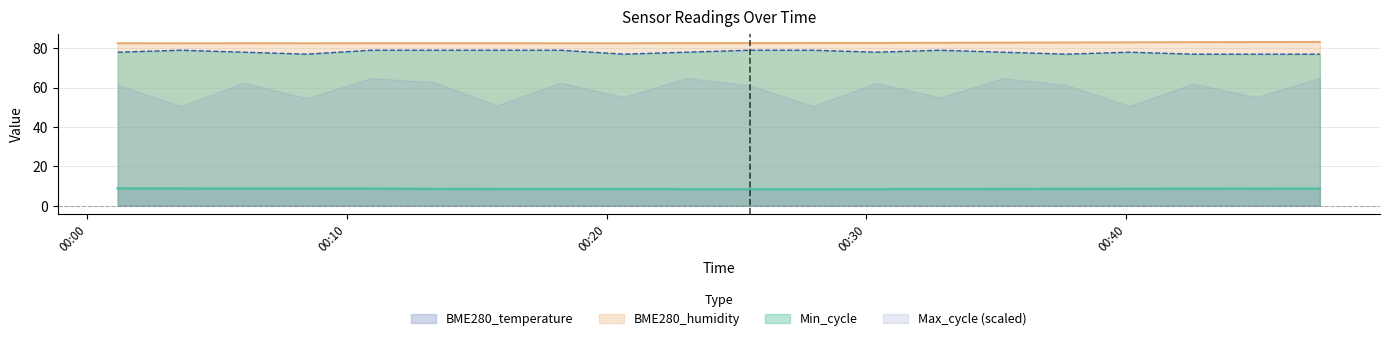

True or false: BME280_temperature and BME280_humidity intersect in this chart.

False